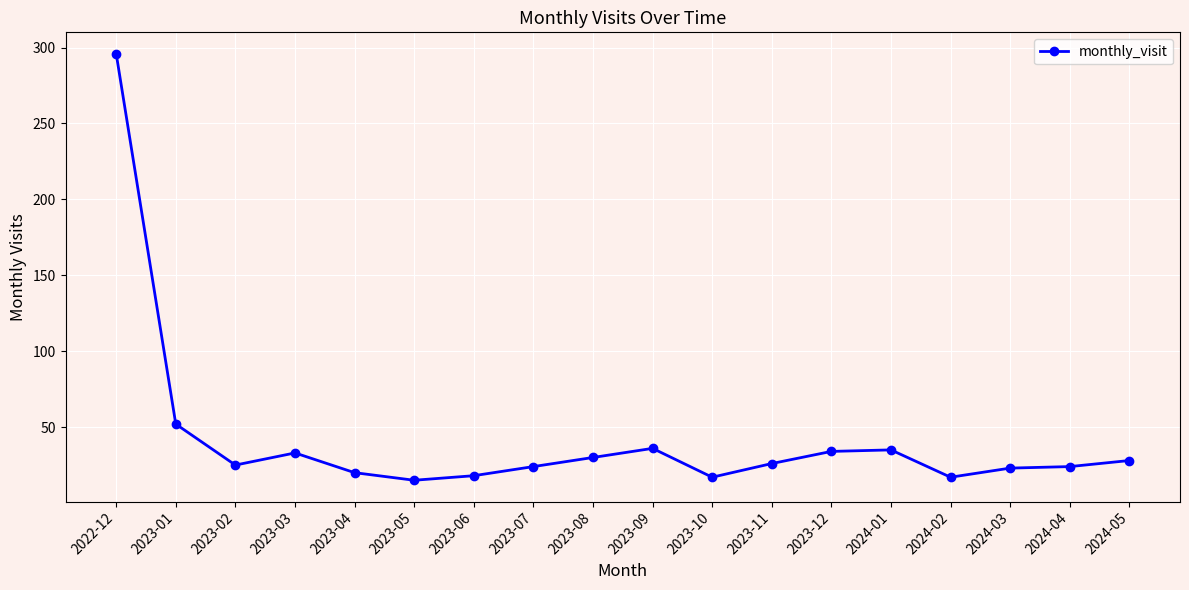

What is the maximum value shown in the chart?

296